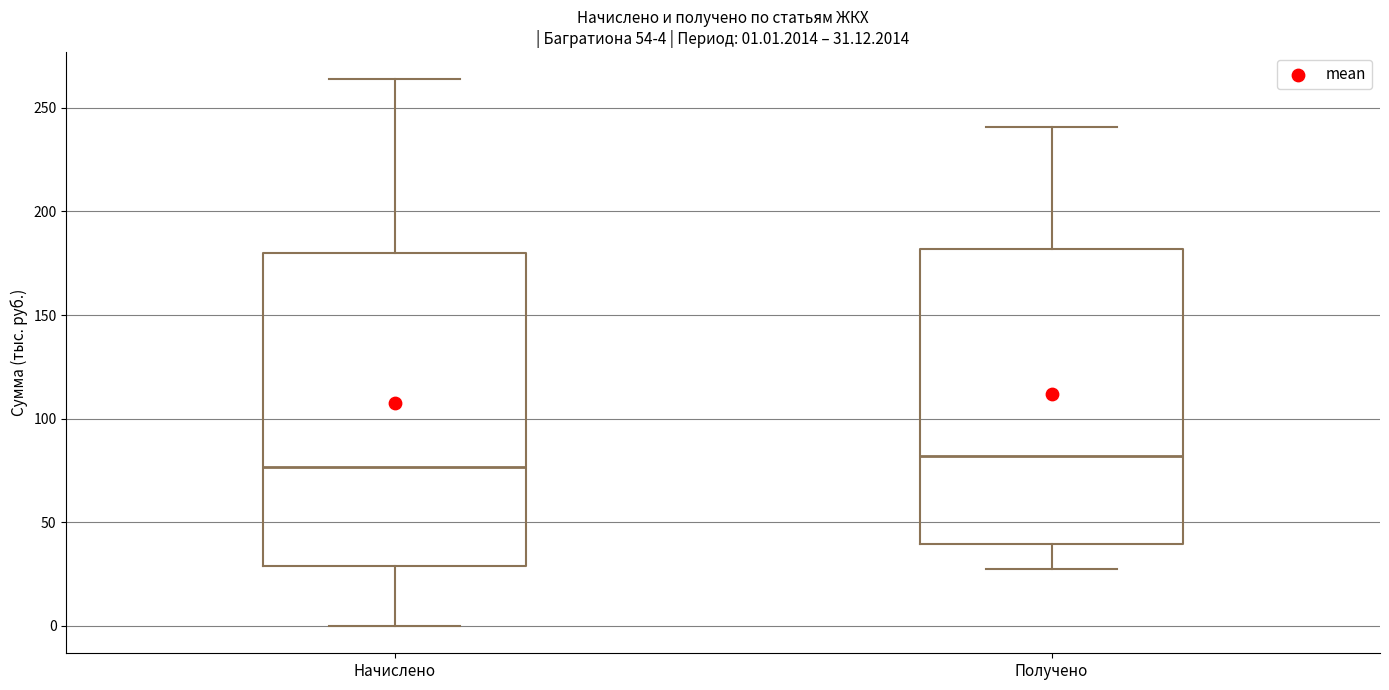

Which box is the tallest, from its lower edge to its upper edge?

Начислено